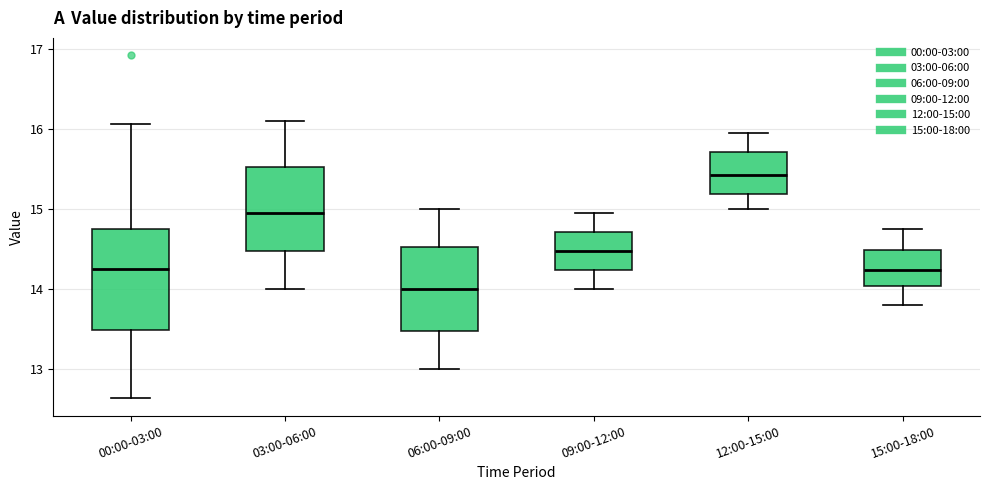

Reading left to right, transcribe this box plot: for each box, give where its median line is, the range the box spans, and where its two whiskers end, as read against the y-axis. The values are not printed on the chart, so give them approximately, as read against the axis.

00:00-03:00: median 14.3, box 13.5 to 14.8, whiskers 12.6 to 16.1
03:00-06:00: median 15.0, box 14.5 to 15.5, whiskers 14.0 to 16.1
06:00-09:00: median 14.0, box 13.5 to 14.5, whiskers 13.0 to 15.0
09:00-12:00: median 14.5, box 14.2 to 14.7, whiskers 14.0 to 15.0
12:00-15:00: median 15.4, box 15.2 to 15.7, whiskers 15.0 to 16.0
15:00-18:00: median 14.2, box 14.0 to 14.5, whiskers 13.8 to 14.8